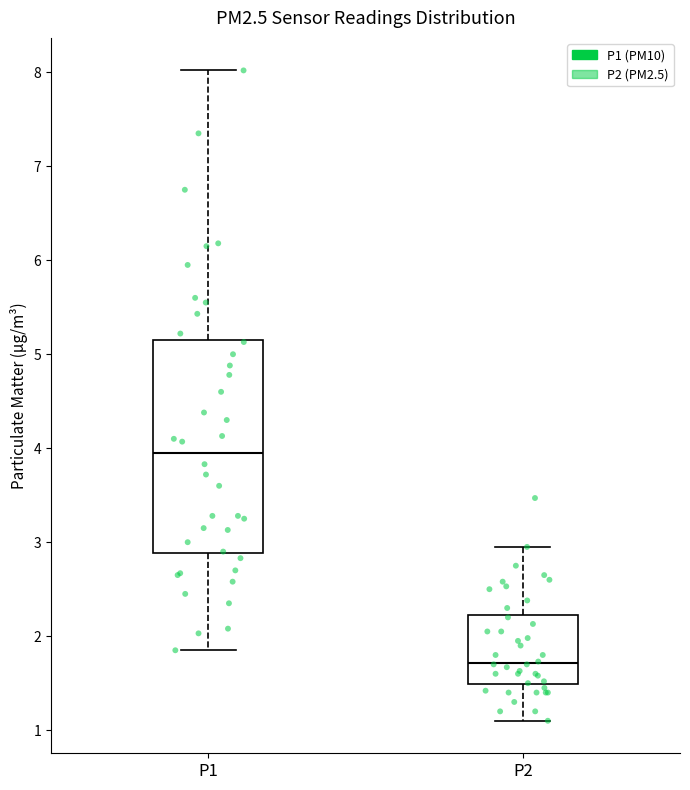

Where is the upper edge of the box for P2 on the y-axis? The values are not printed on the chart, so give them approximately, as read against the axis.

2.2